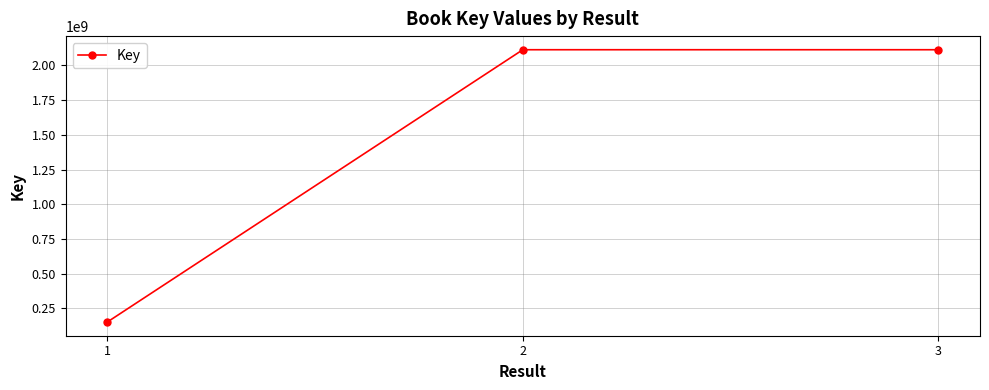

Which has a higher value, 1 or 2?

2